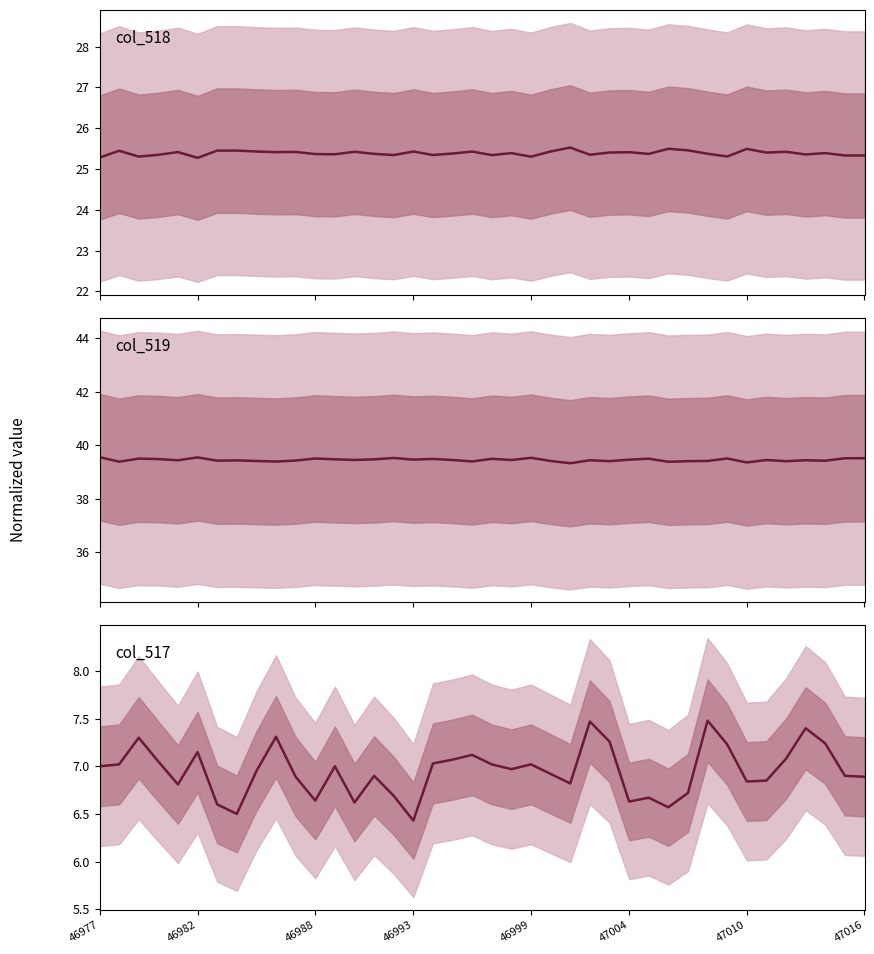

What is the difference between the second highest and minimum values in the col_517 series?

1.0